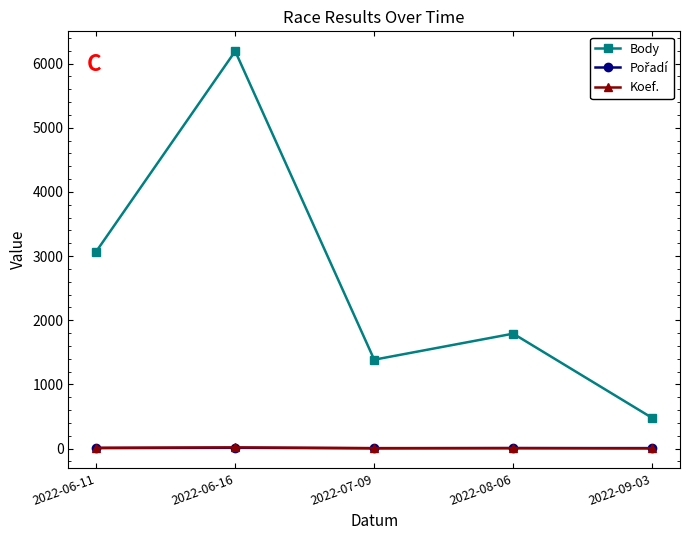

Which series has the largest range (max minus min)?

Body